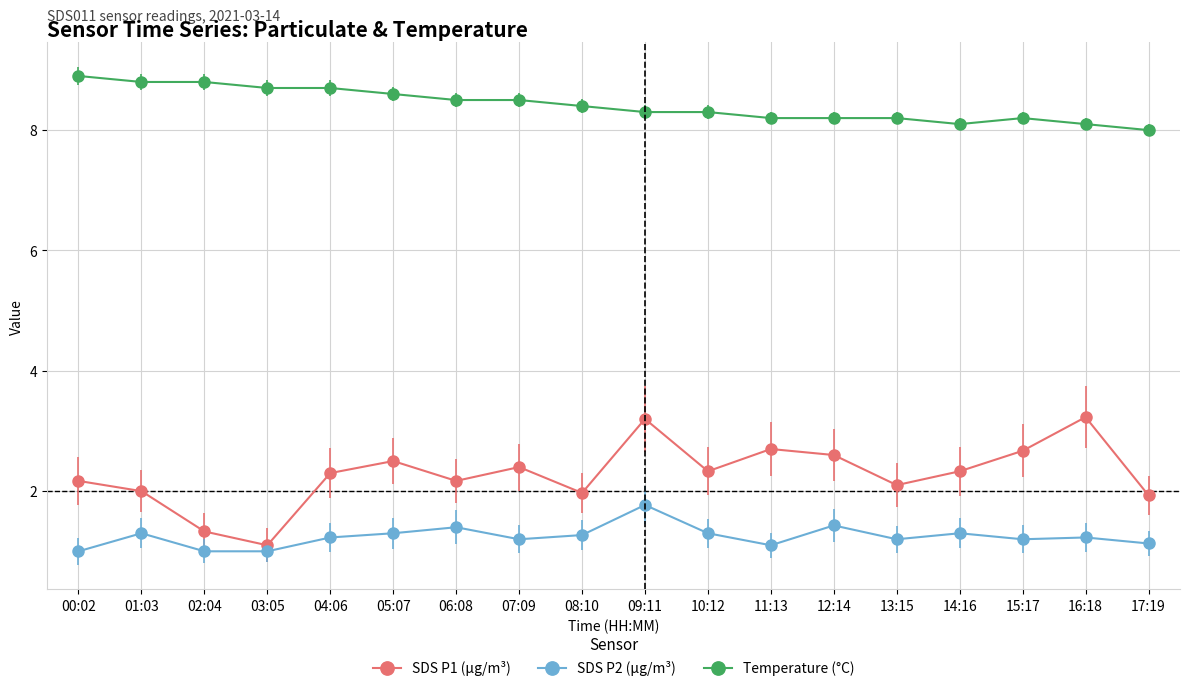

What is the label of the 17th point from the left?

16:18